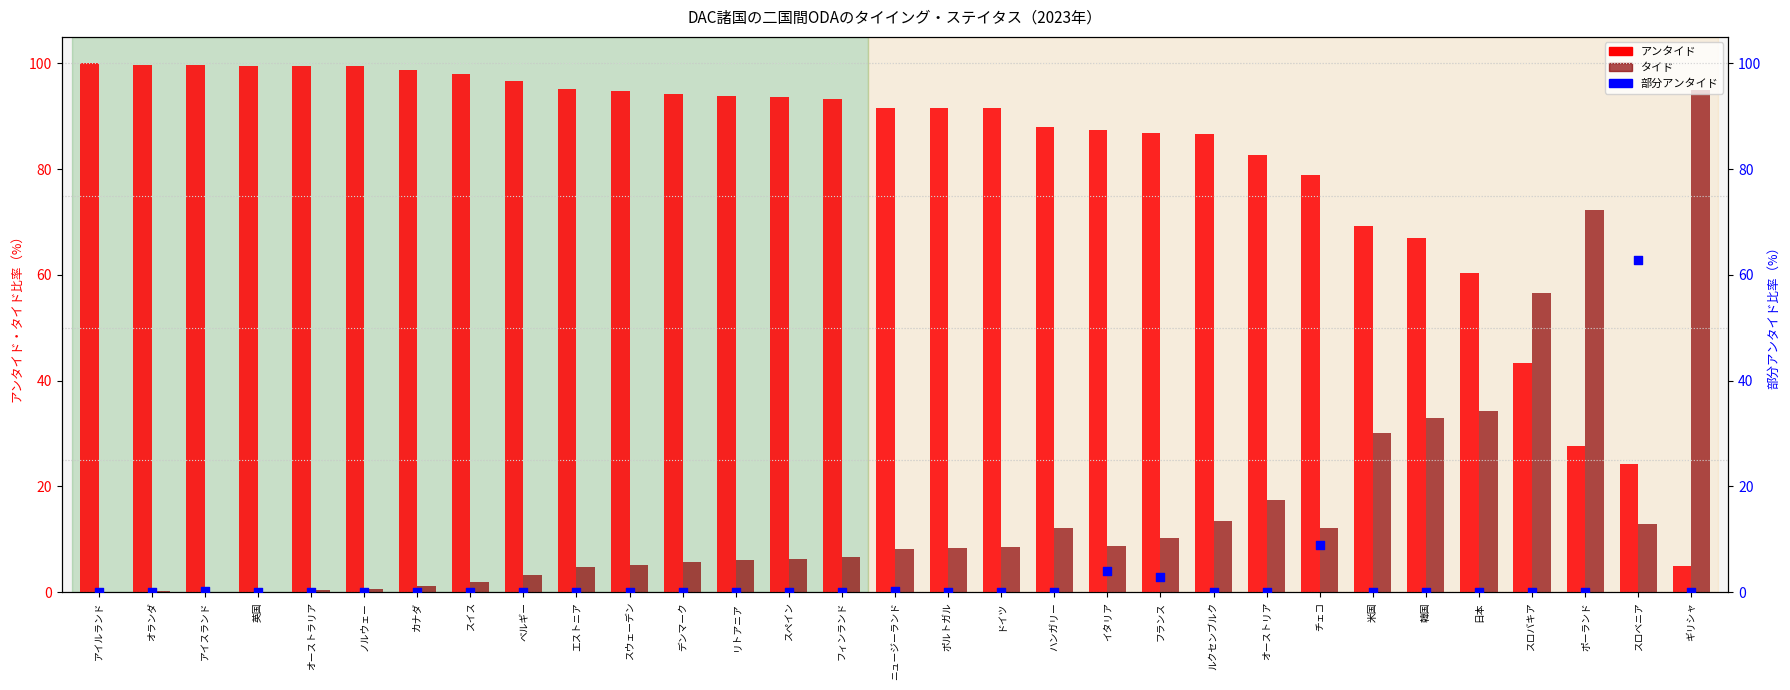

What are all the series names shown in the legend?

アンタイド, タイド, 部分アンタイド